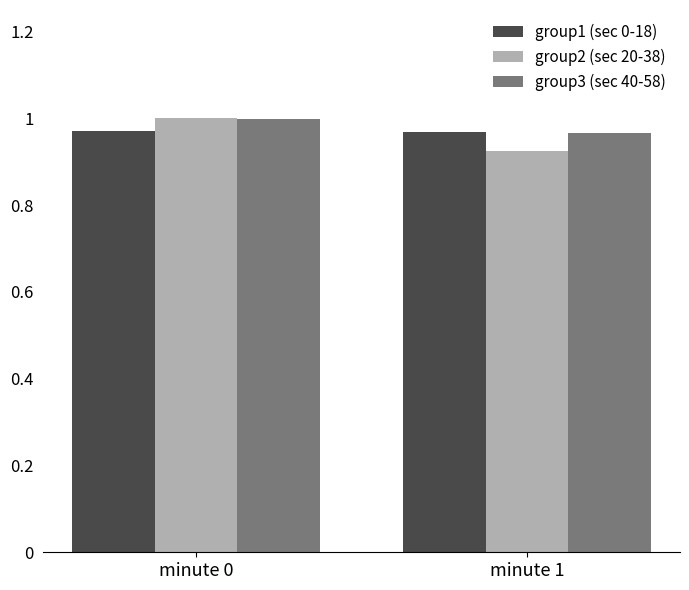

What is the sum of the group3 (sec 40-58) values at minute 0 and minute 1?

2.0